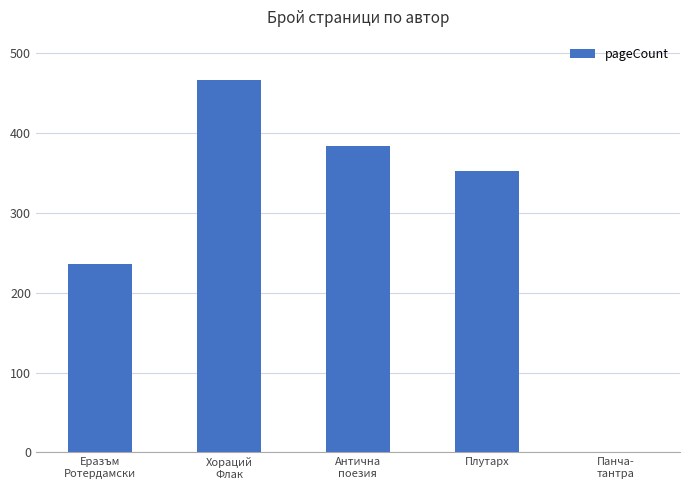

What is the approximate value at Плутарх, to the nearest 50?

350